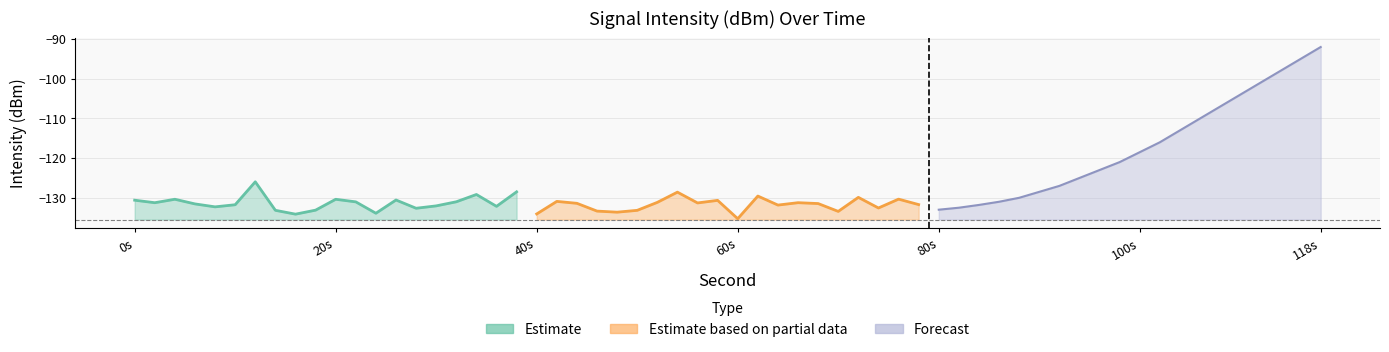

How many lines are shown in the chart?

3